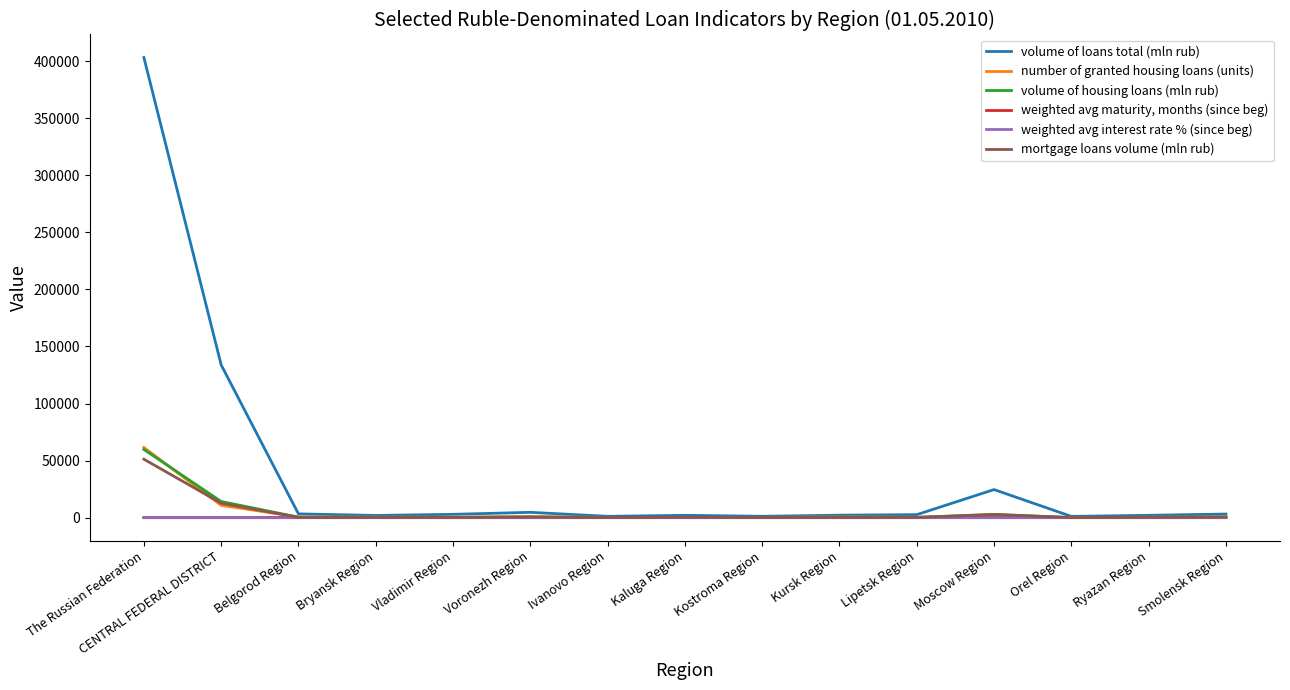

At which category is the sum across all series the highest?

The Russian Federation